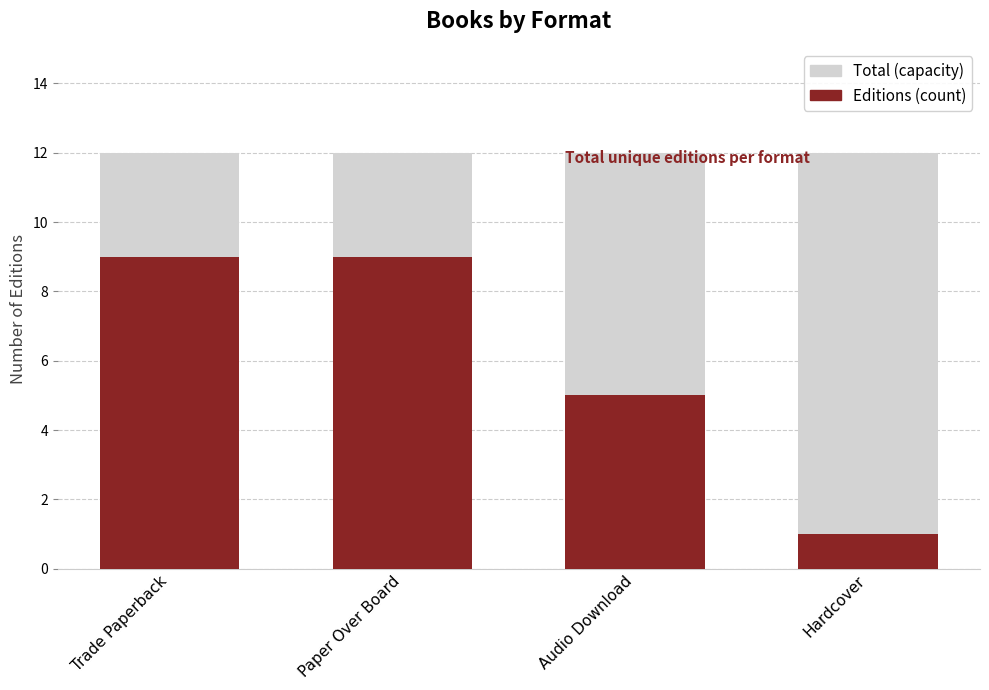

Which series has the largest range (max minus min)?

Editions (count)